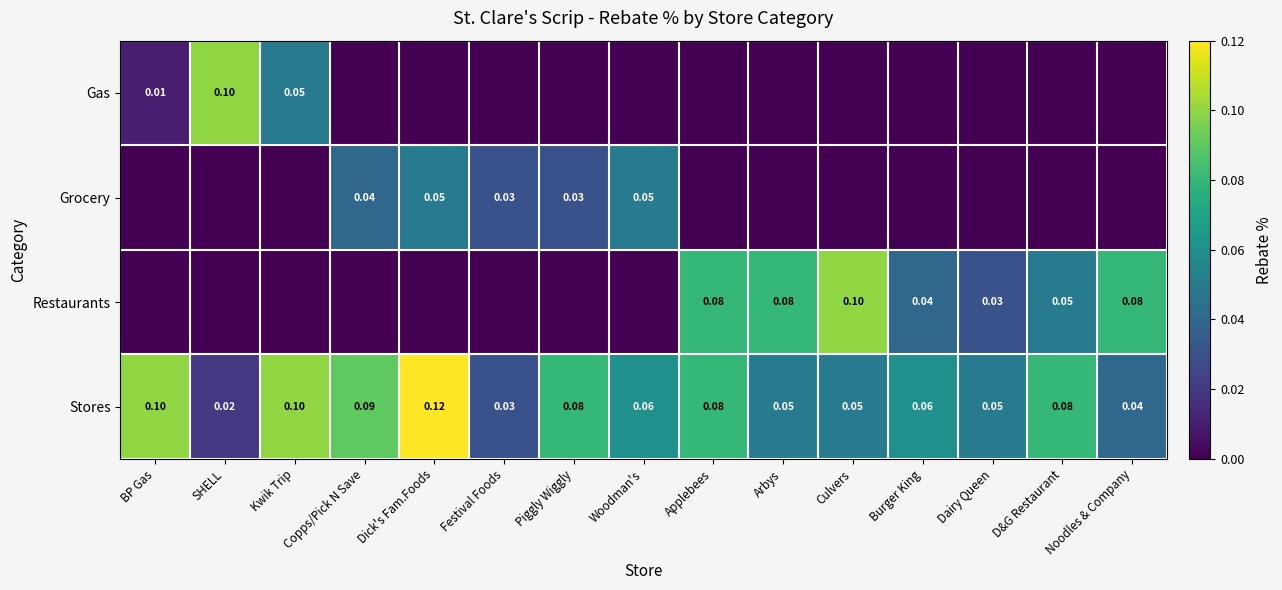

At how many categories does at least one series exceed 0?

15